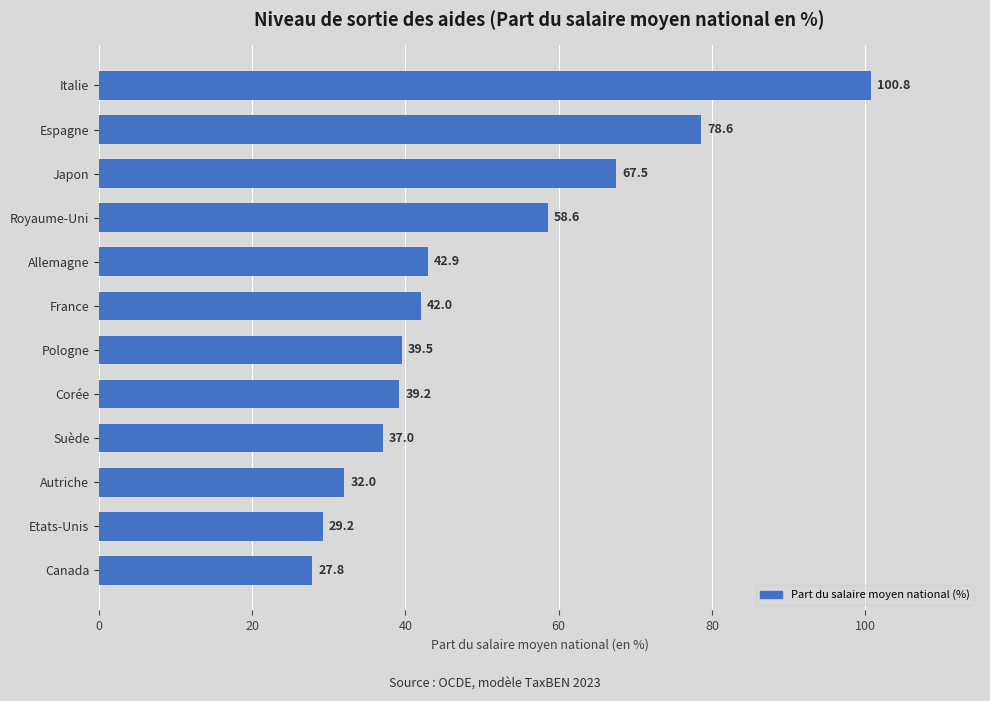

Rank the categories by value from lowest to highest.

Canada, Etats-Unis, Autriche, Suède, Corée, Pologne, France, Allemagne, Royaume-Uni, Japon, Espagne, Italie